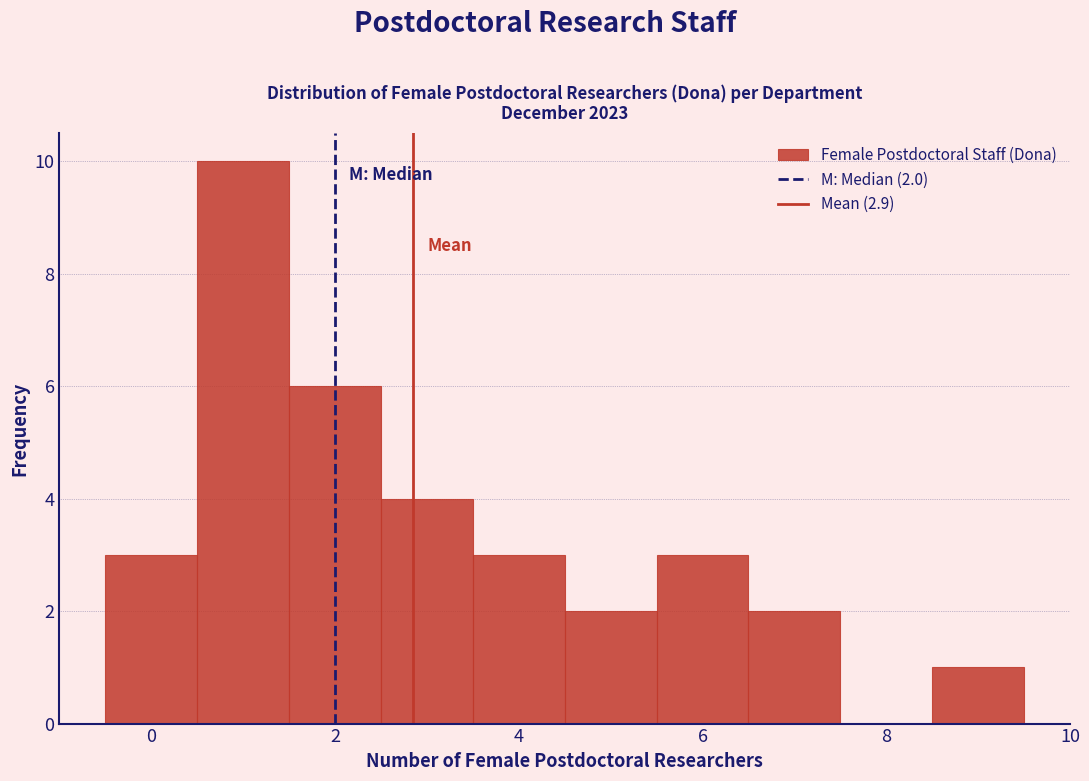

Over which range of the x-axis is the bar tallest?

0.5 to 1.5